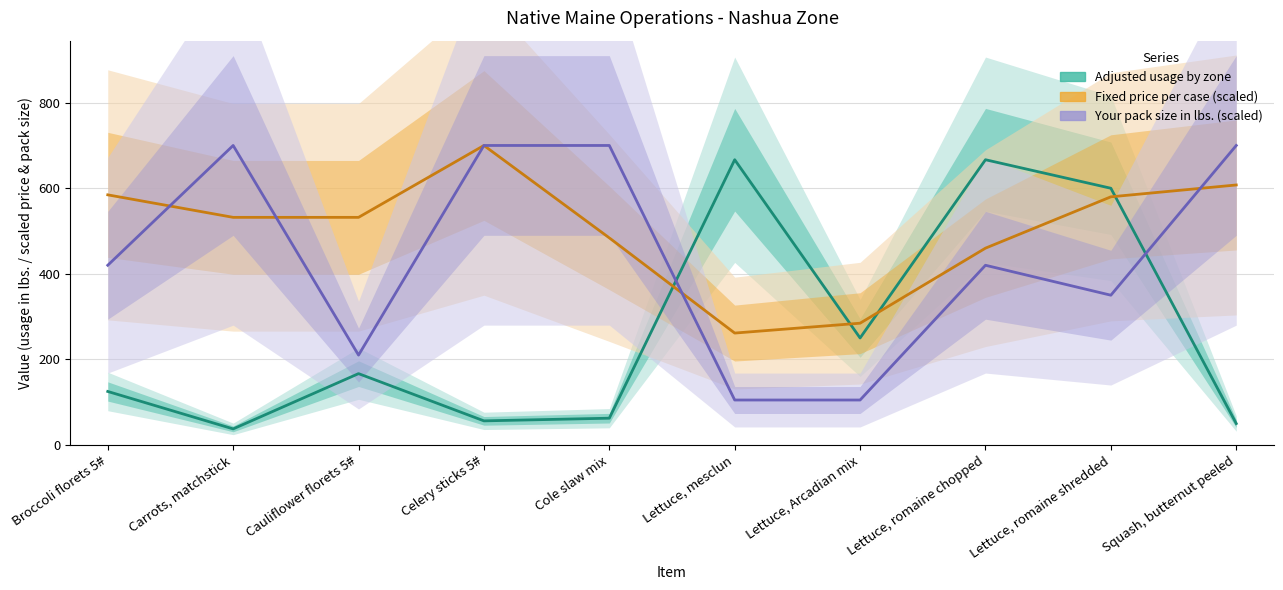

What are all the series names shown in the legend?

Adjusted usage by zone, Fixed price per case (scaled), Your pack size in lbs. (scaled)